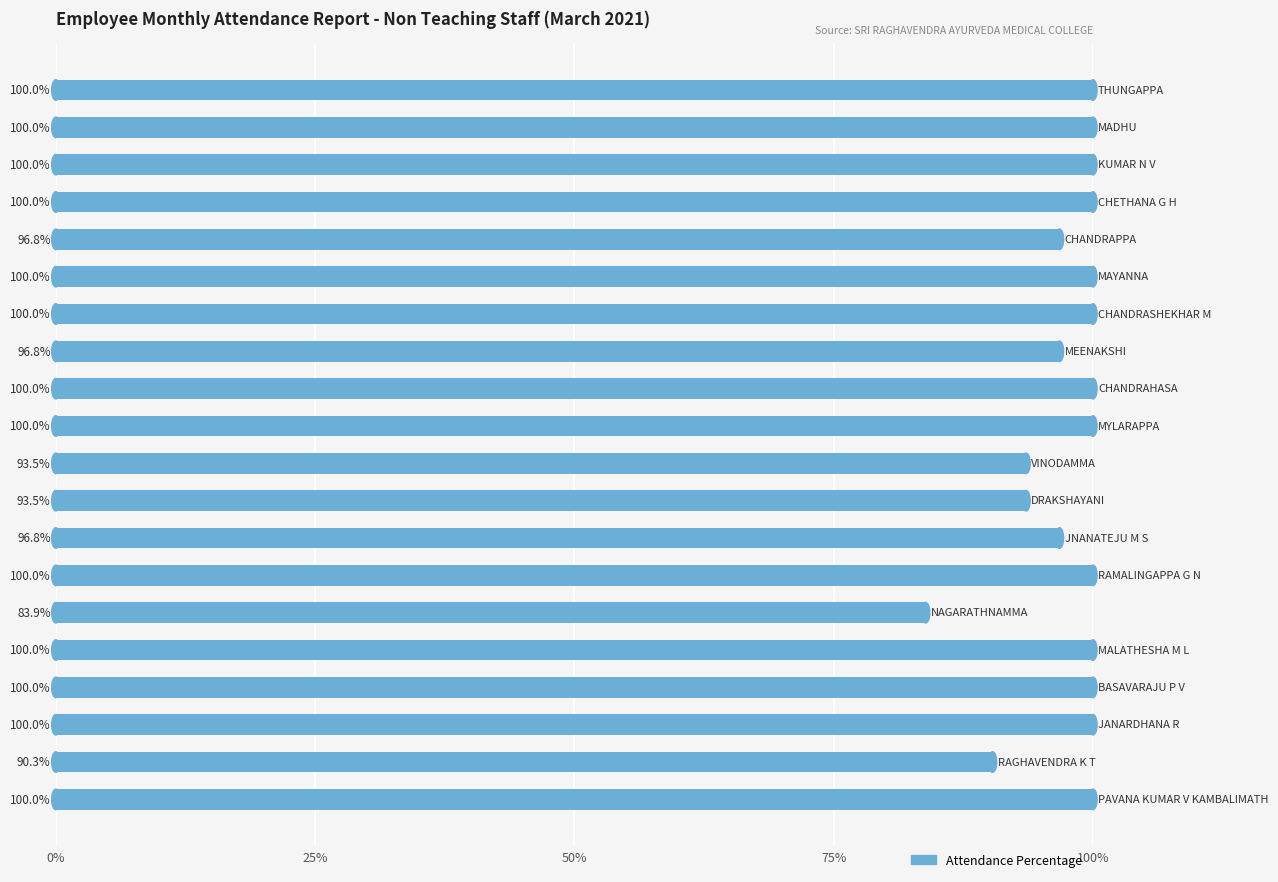

Does the chart contain any negative values?

No